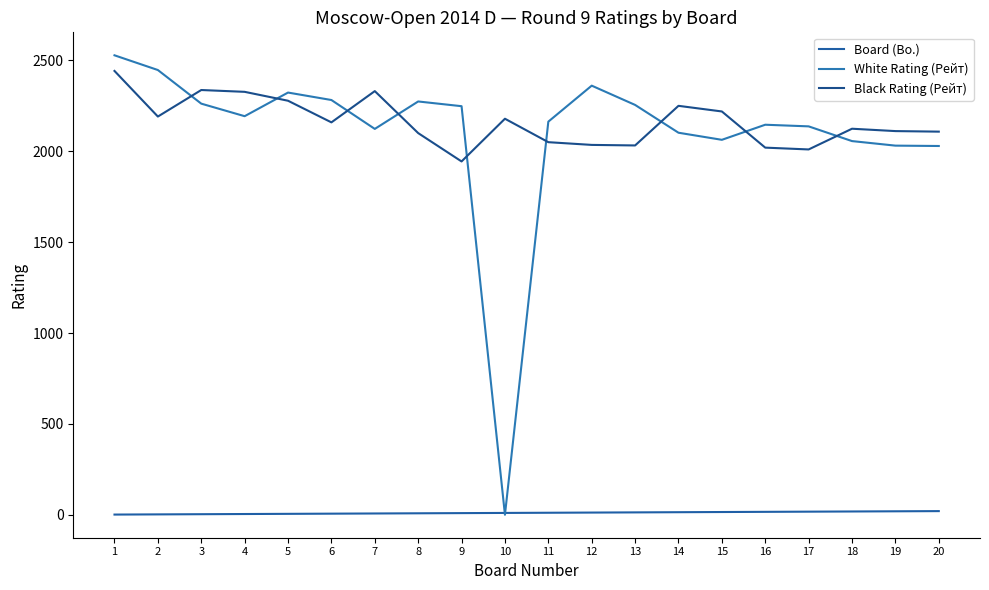

What is the difference between the White Rating (Рейт) values at 9 and 11?

85